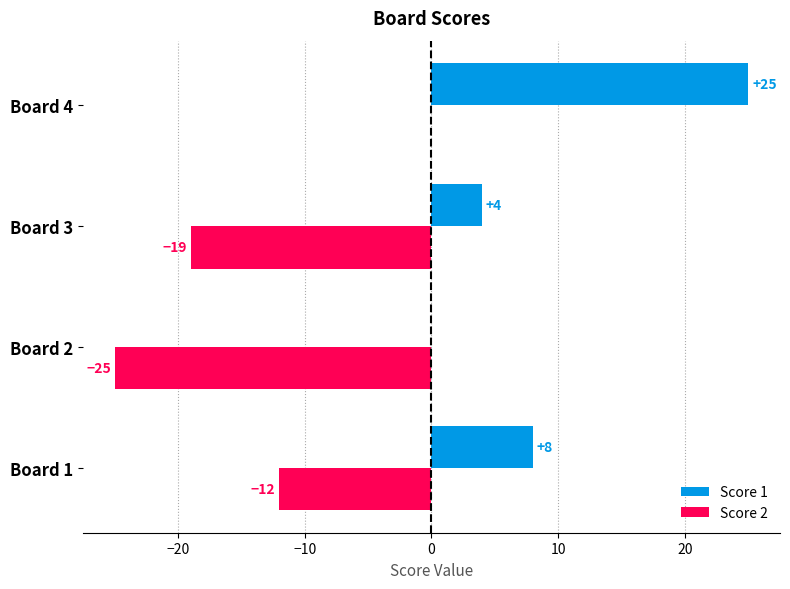

Which series changed the most between Board 1 and Board 2?

Score 2